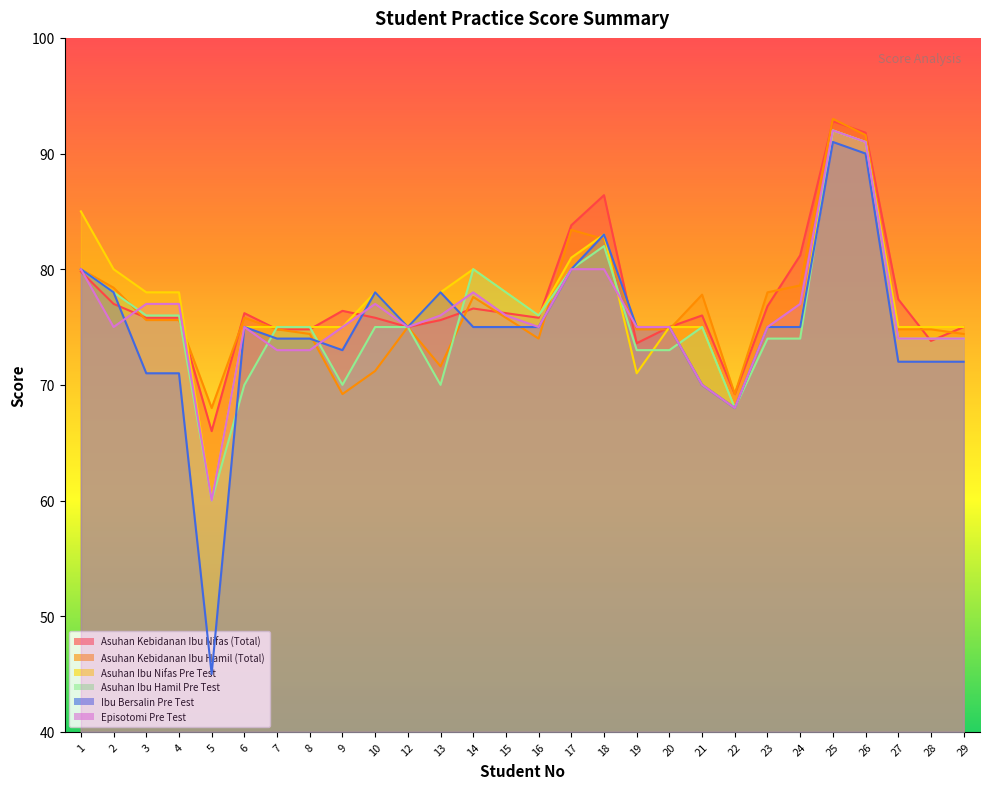

How many interior local valleys does the Asuhan Ibu Hamil Pre Test series have?

5